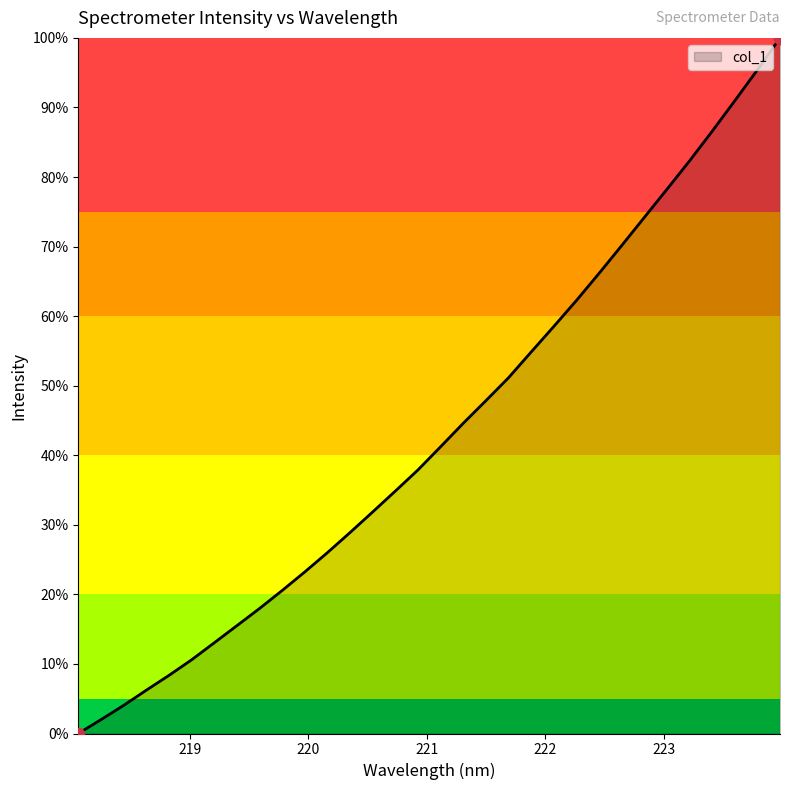

What is the greatest value displayed?

100.0